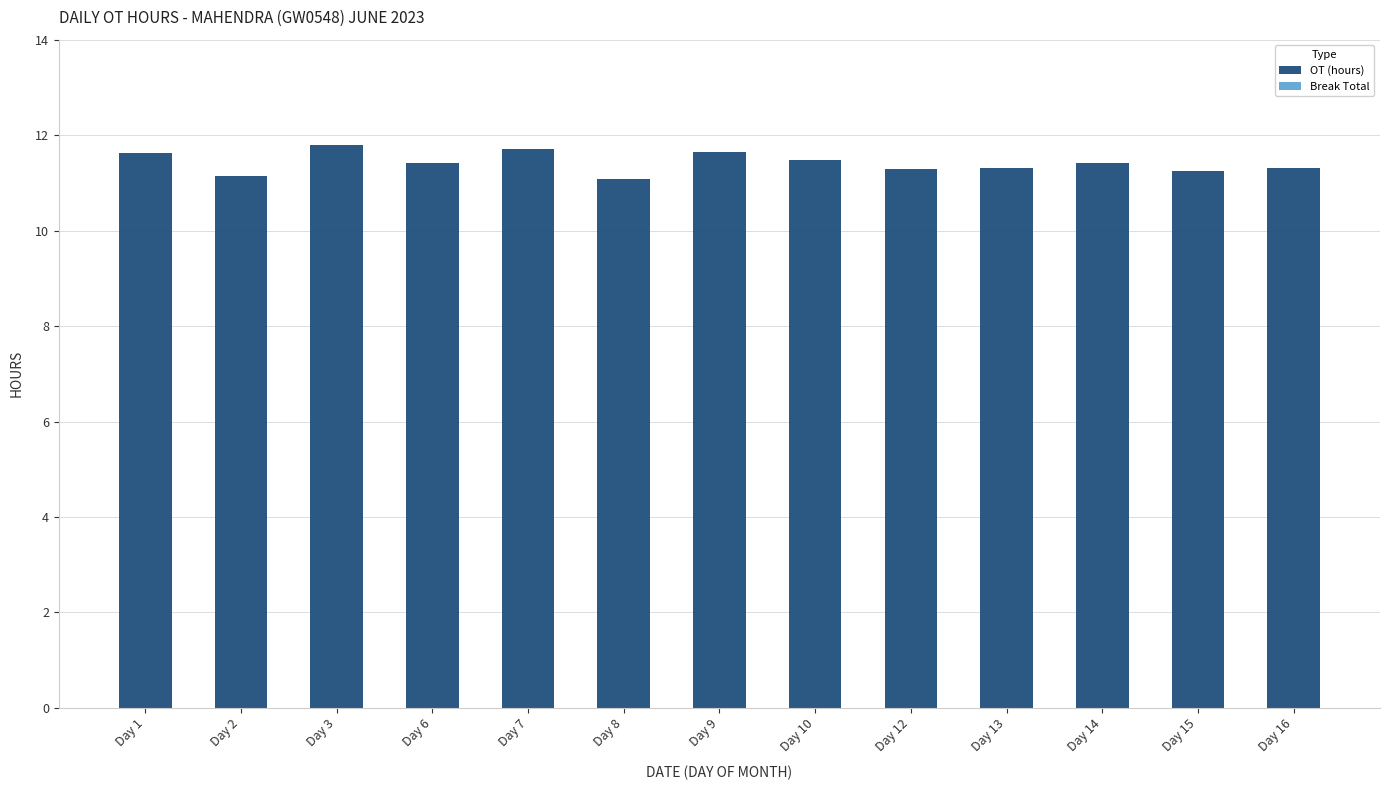

What is the average value?

11.4